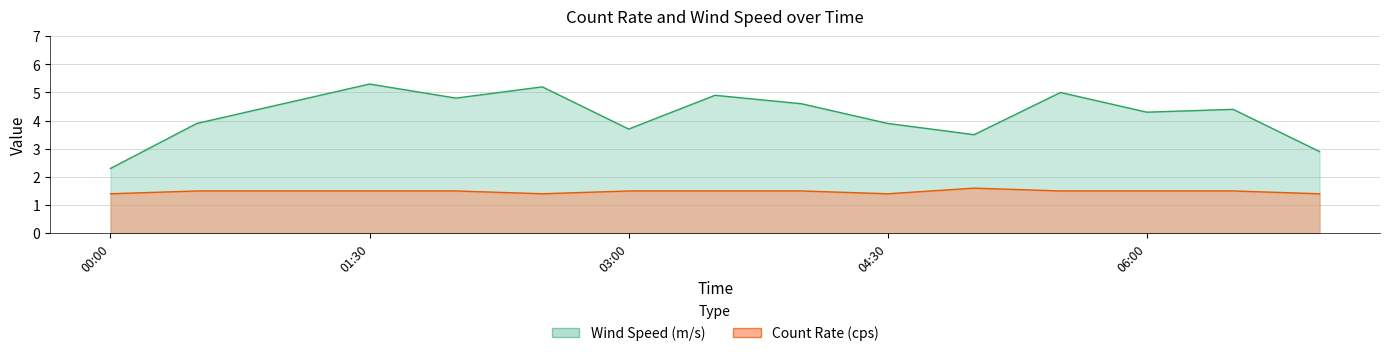

How many interior local peaks does the Wind Speed (m/s) series have?

5